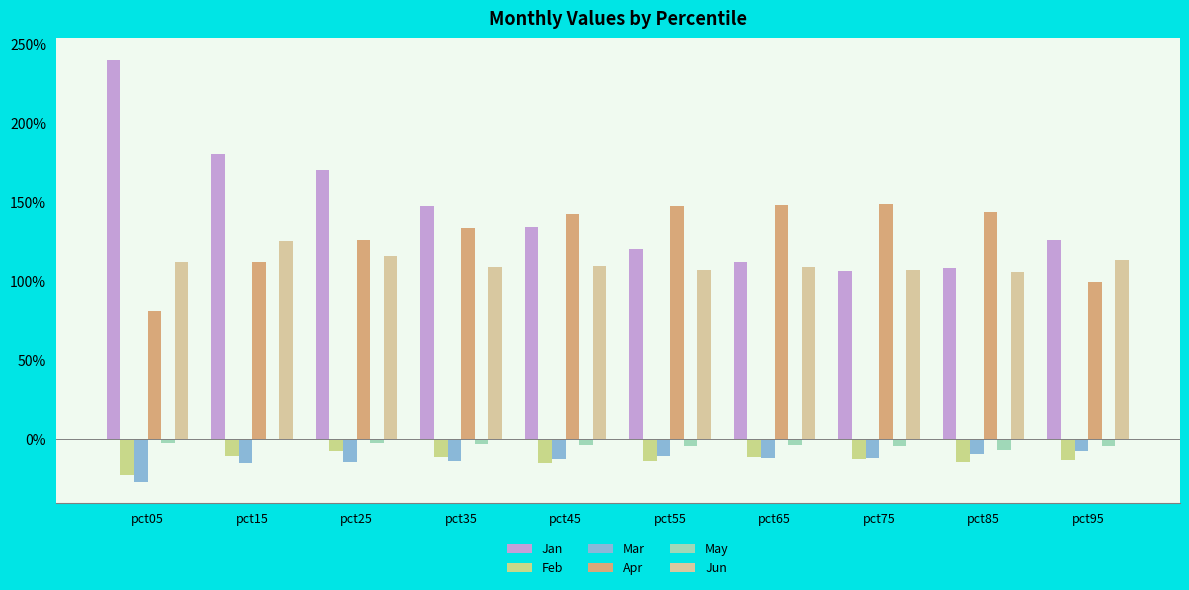

Are the bars grouped side by side (vs. stacked)?

Yes